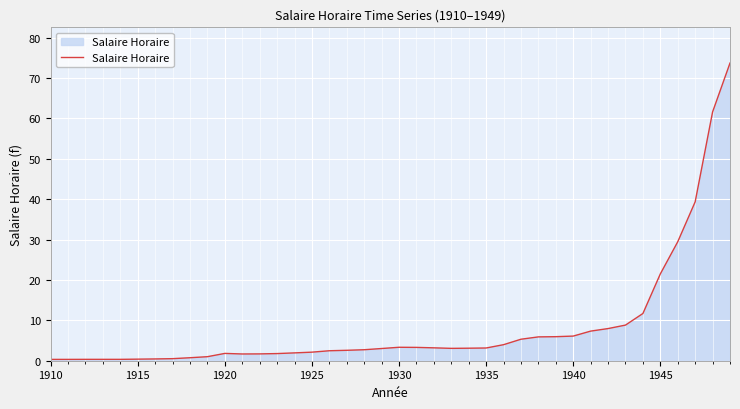

True or false: there are more than 0 points higher than both neighbors.

True